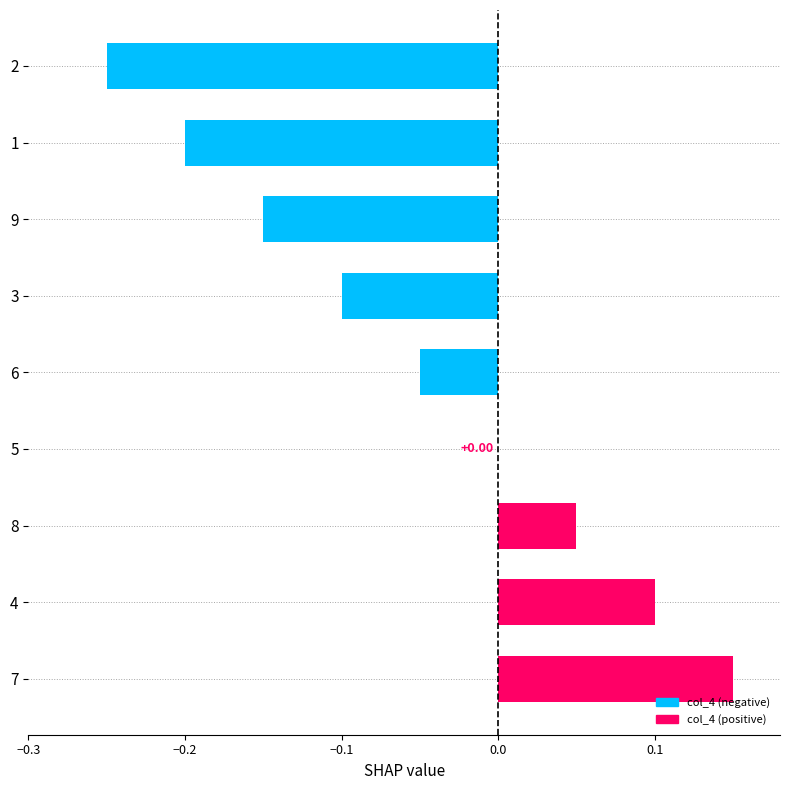

What is the change in value from 8 to 2?

-0.3